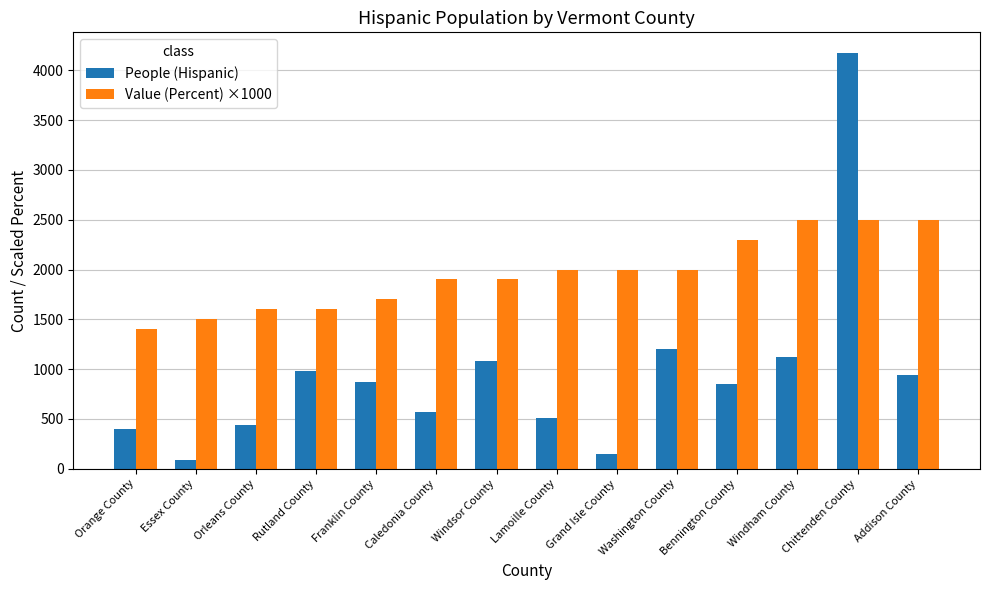

What are all the series names shown in the legend?

People (Hispanic), Value (Percent) ×1000